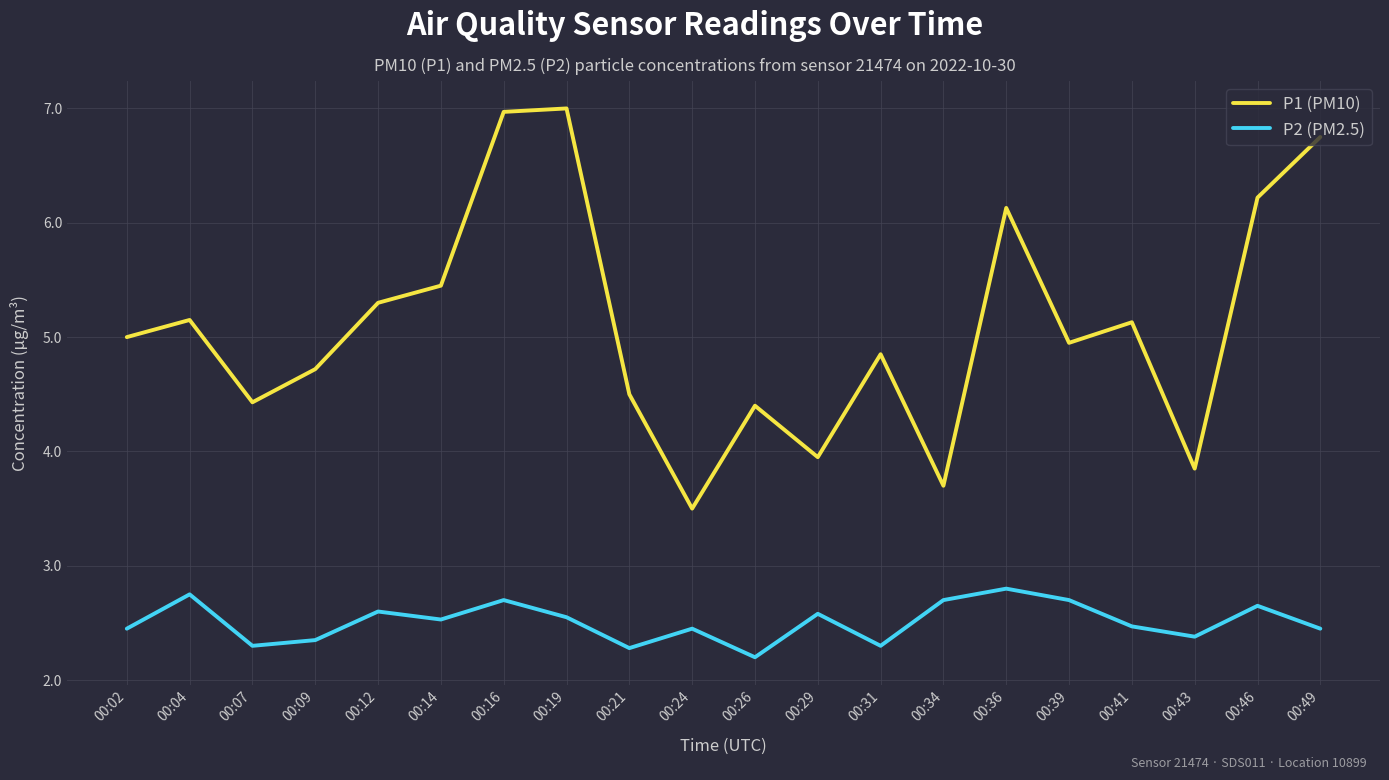

What is the lowest value of the P1 (PM10) series?

3.5